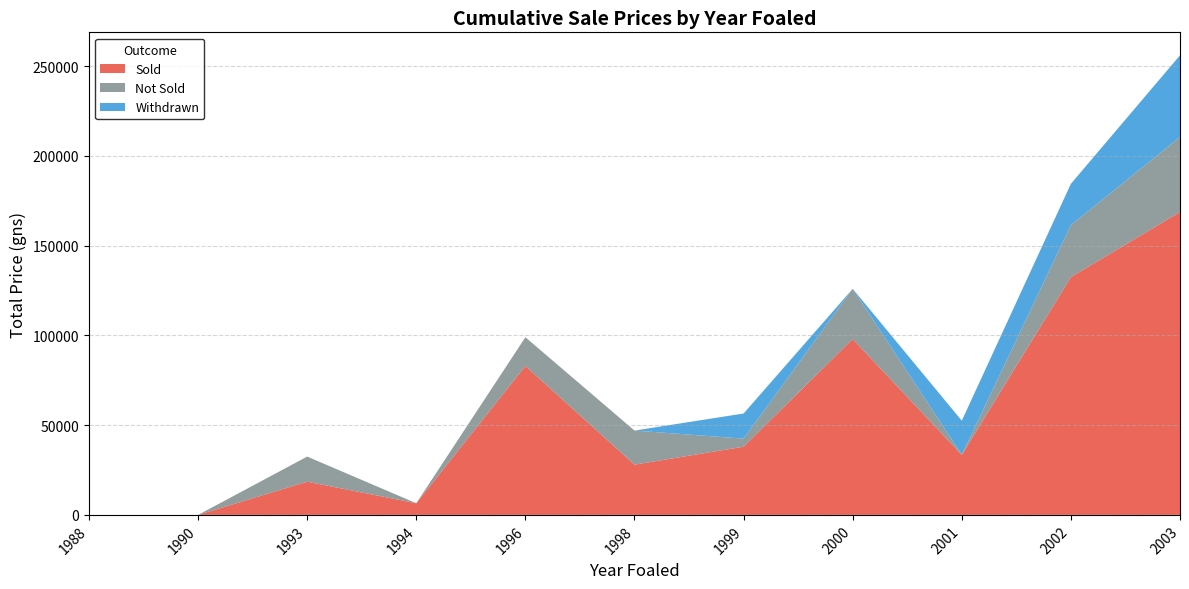

The value of Sold at 2001 is 33500. True or false?

True